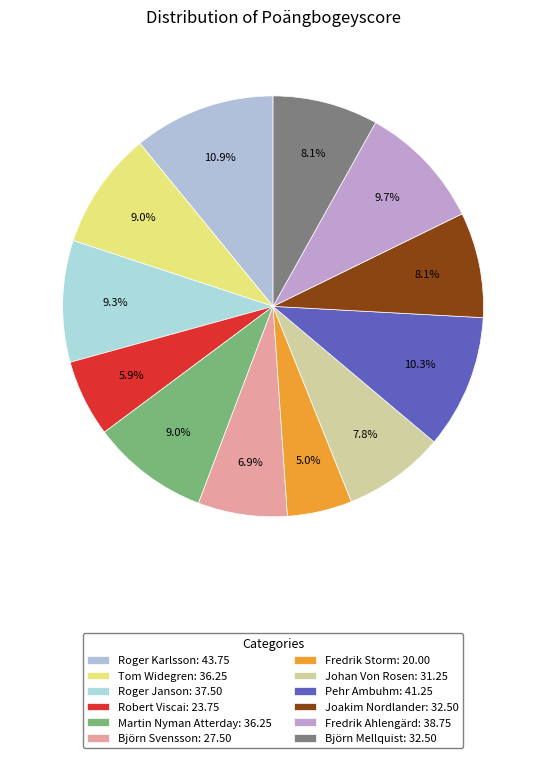

To the nearest percent, what portion does Joakim Nordlander represent?

8%